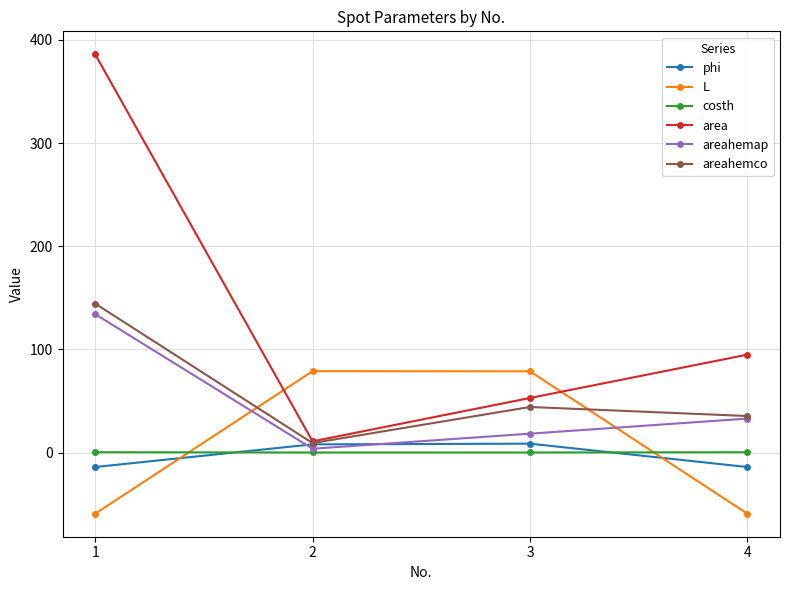

What are all the series names shown in the legend?

phi, L, costh, area, areahemap, areahemco